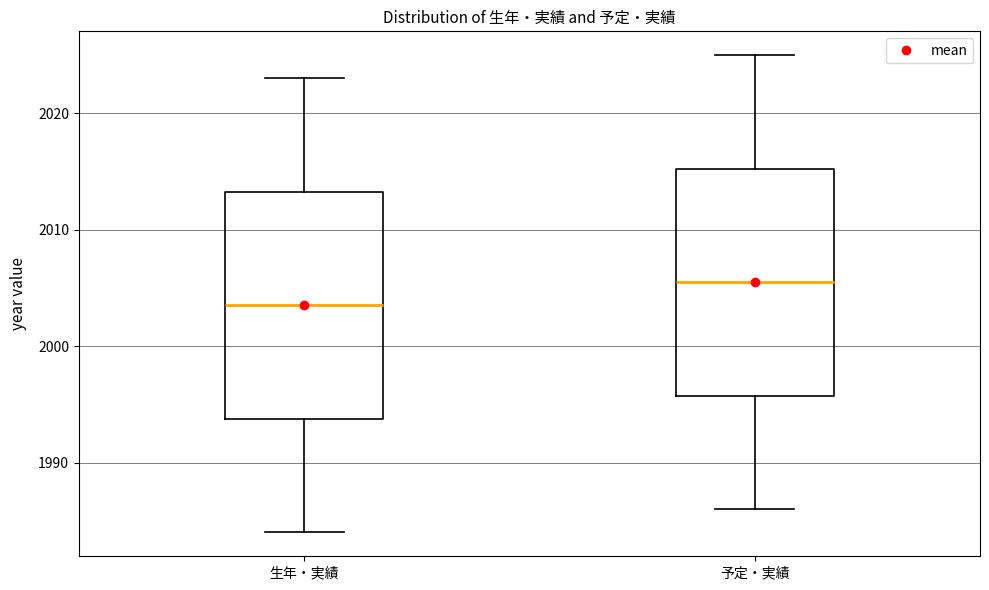

Reading left to right, read every box against the y-axis: the position of its median line, the range the box covers, and the ends of its whiskers. The values are not printed on the chart, so give them approximately, as read against the axis.

生年・実績: median 2004, box 1994 to 2013, whiskers 1984 to 2023
予定・実績: median 2006, box 1996 to 2015, whiskers 1986 to 2025